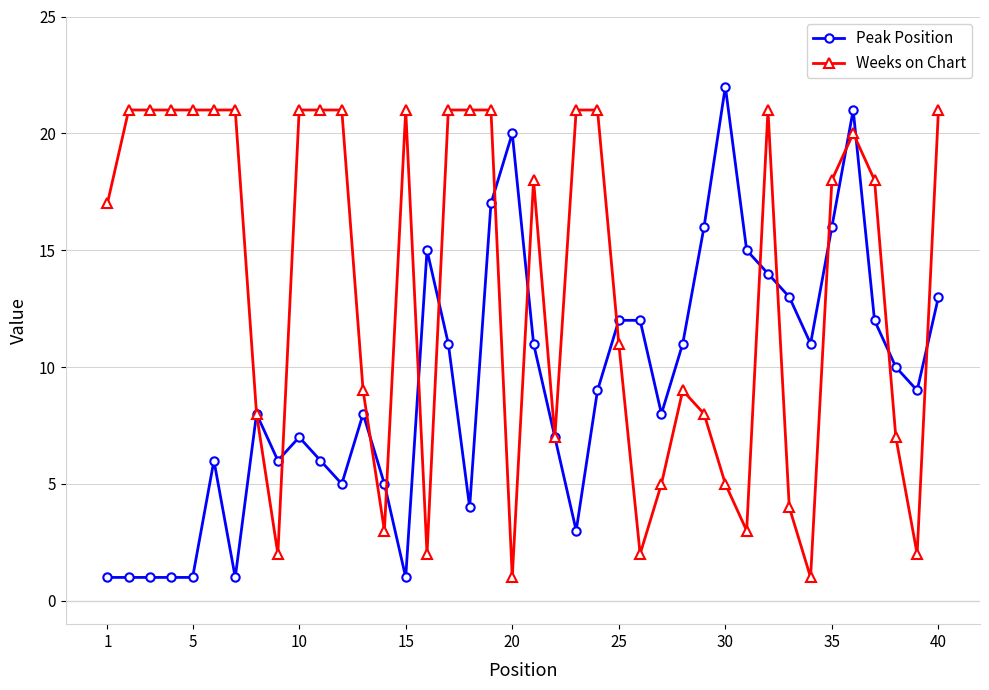

True or false: Peak Position has more than 0 interior local peaks.

True